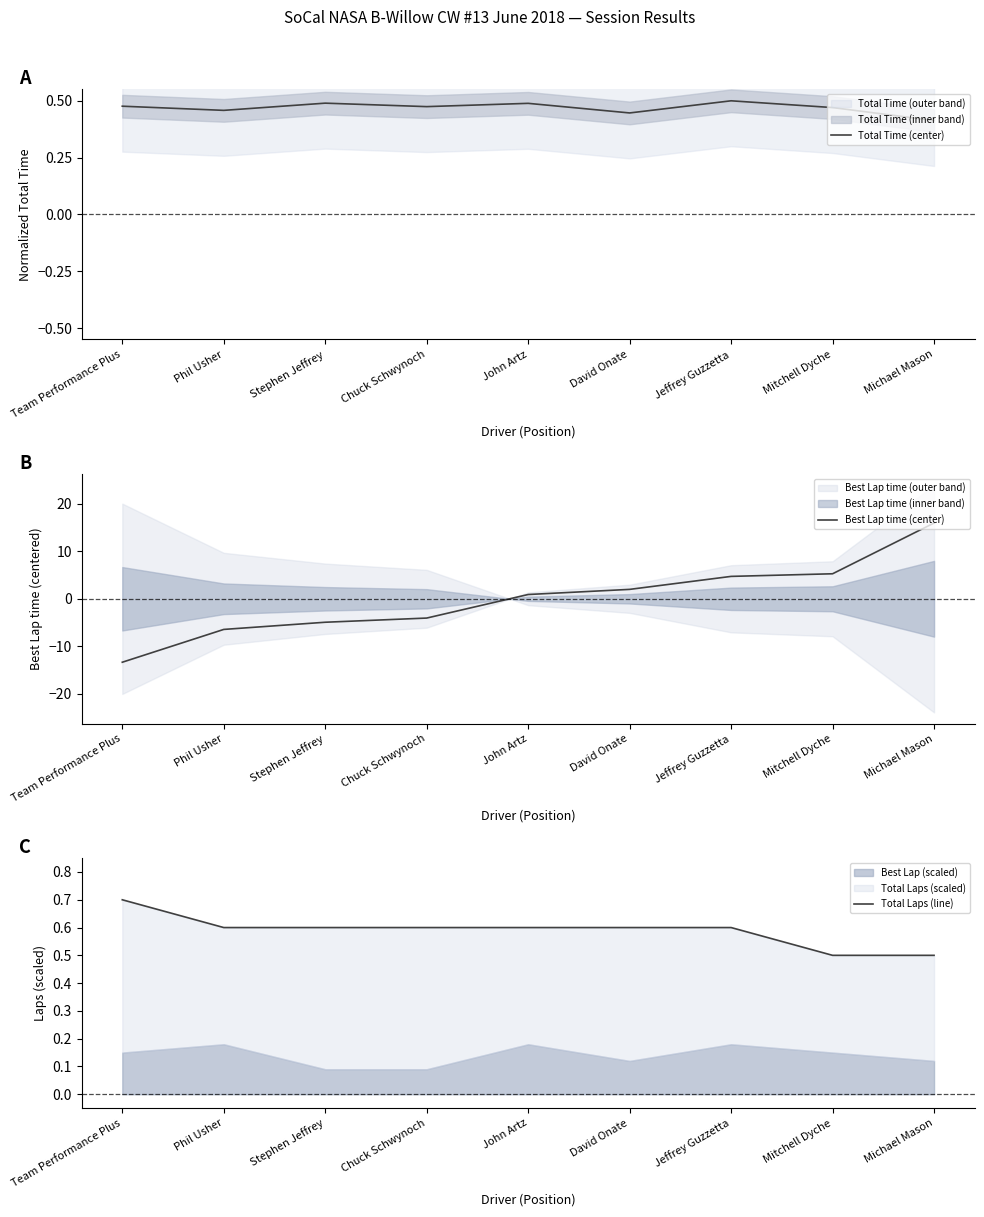

True or false: Total Laps (line) and Total Time (center) cross at least once.

False